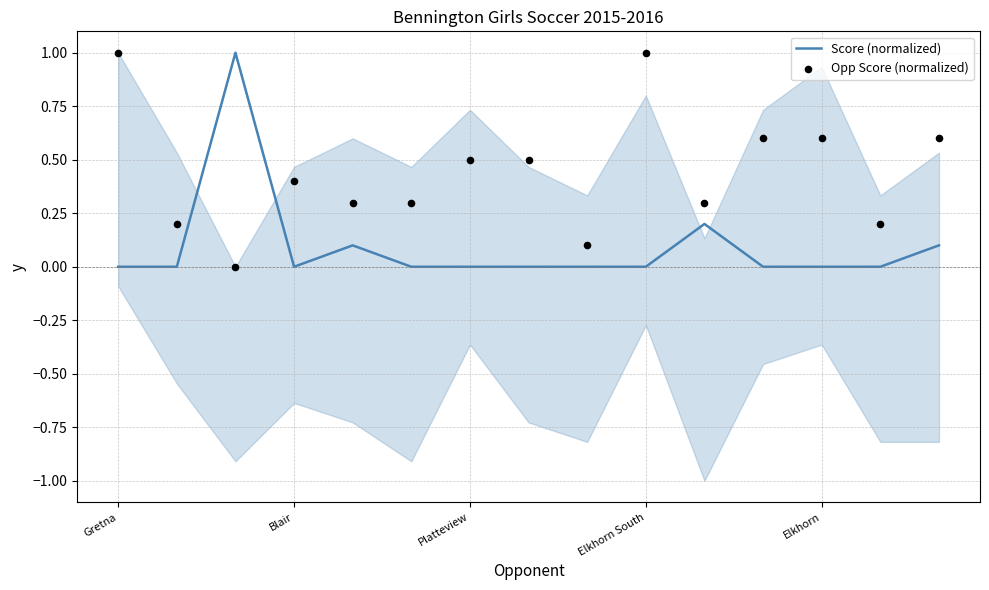

At which category is the sum across all series the highest?

Gretna